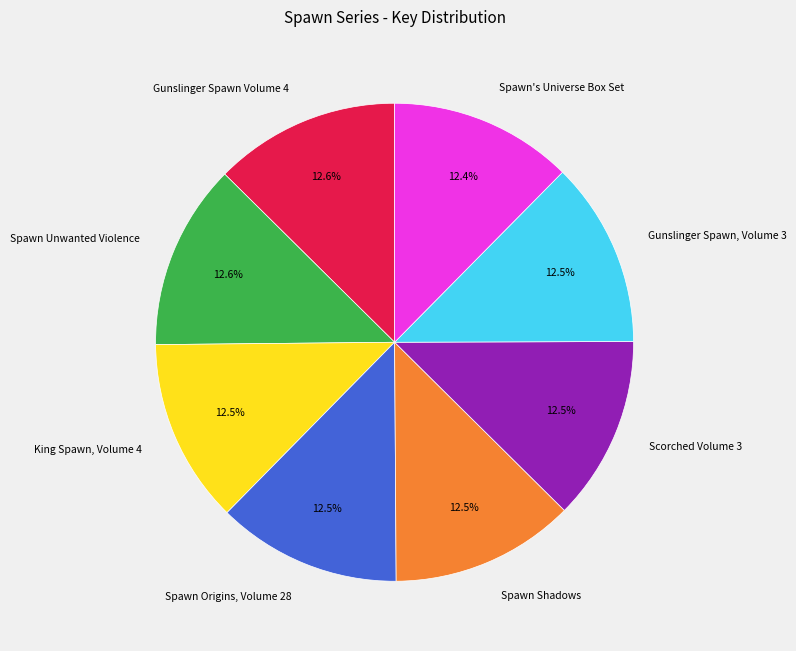

Is the sum of Spawn Origins, Volume 28 and Scorched Volume 3 greater than half?

No